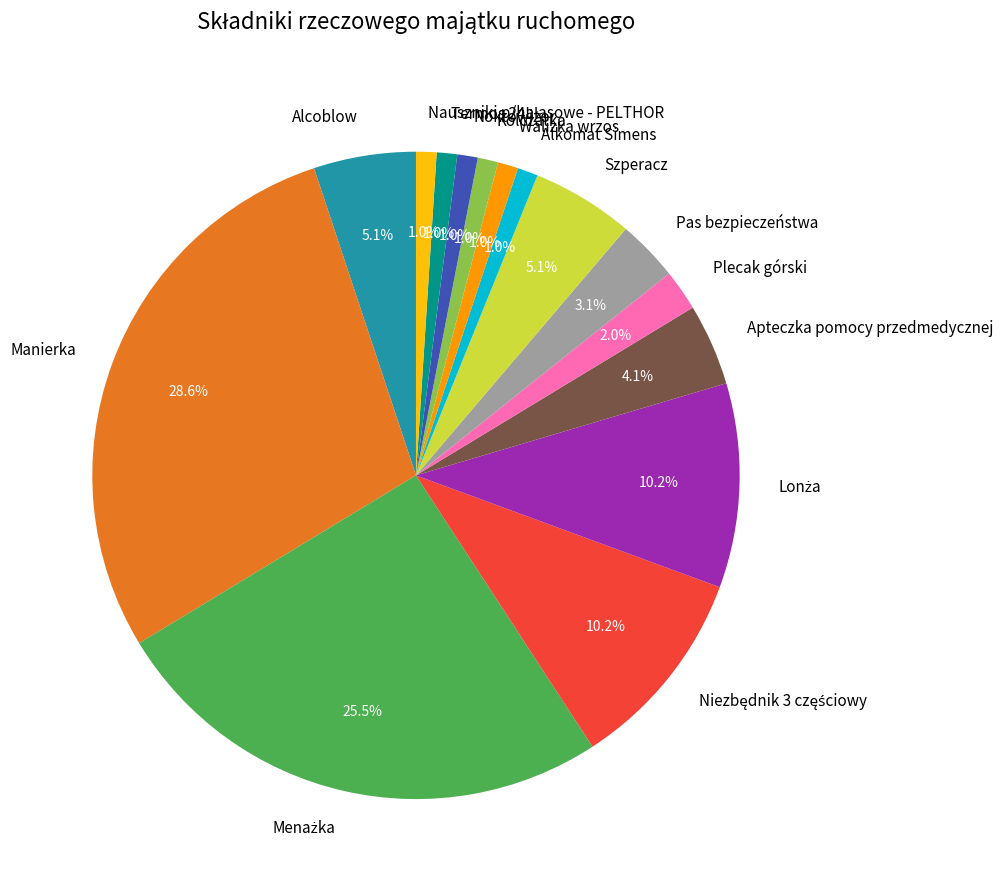

Which category has the biggest portion of the pie?

Manierka